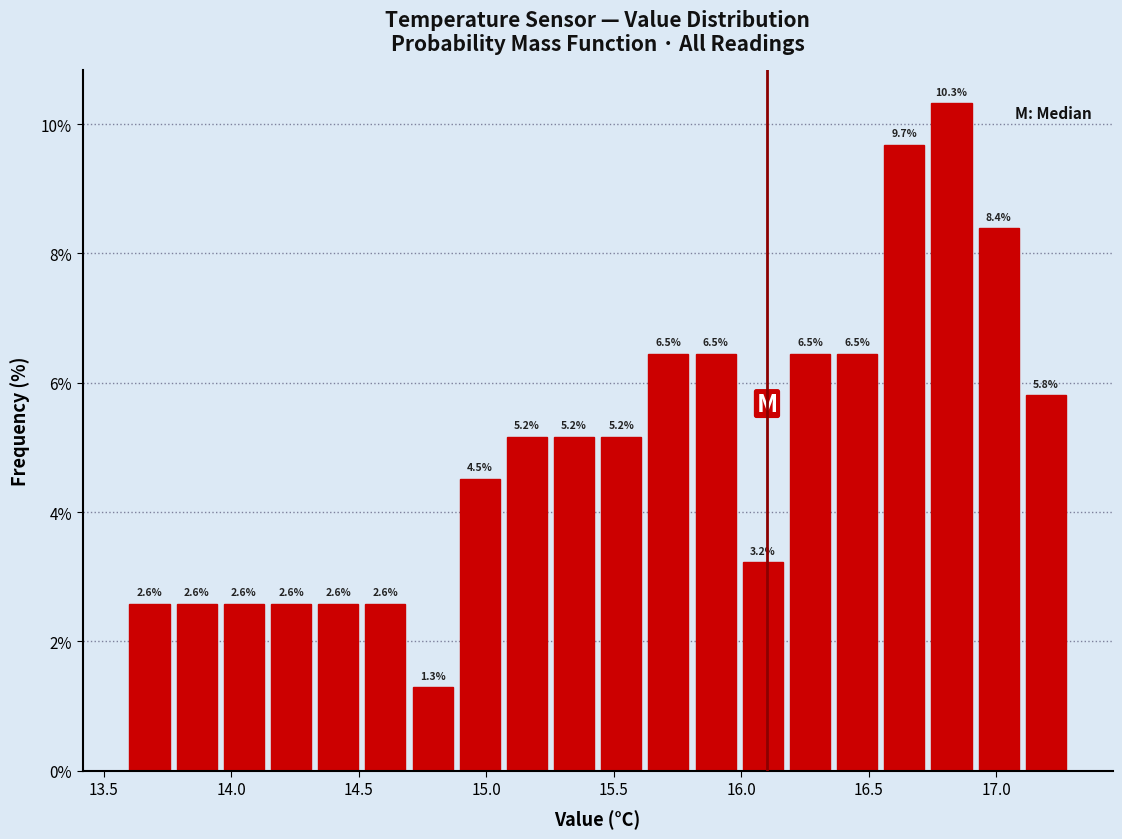

Around what value on the x-axis is the tallest bar? Give the approximate position of its centre, as read against the axis.

16.80